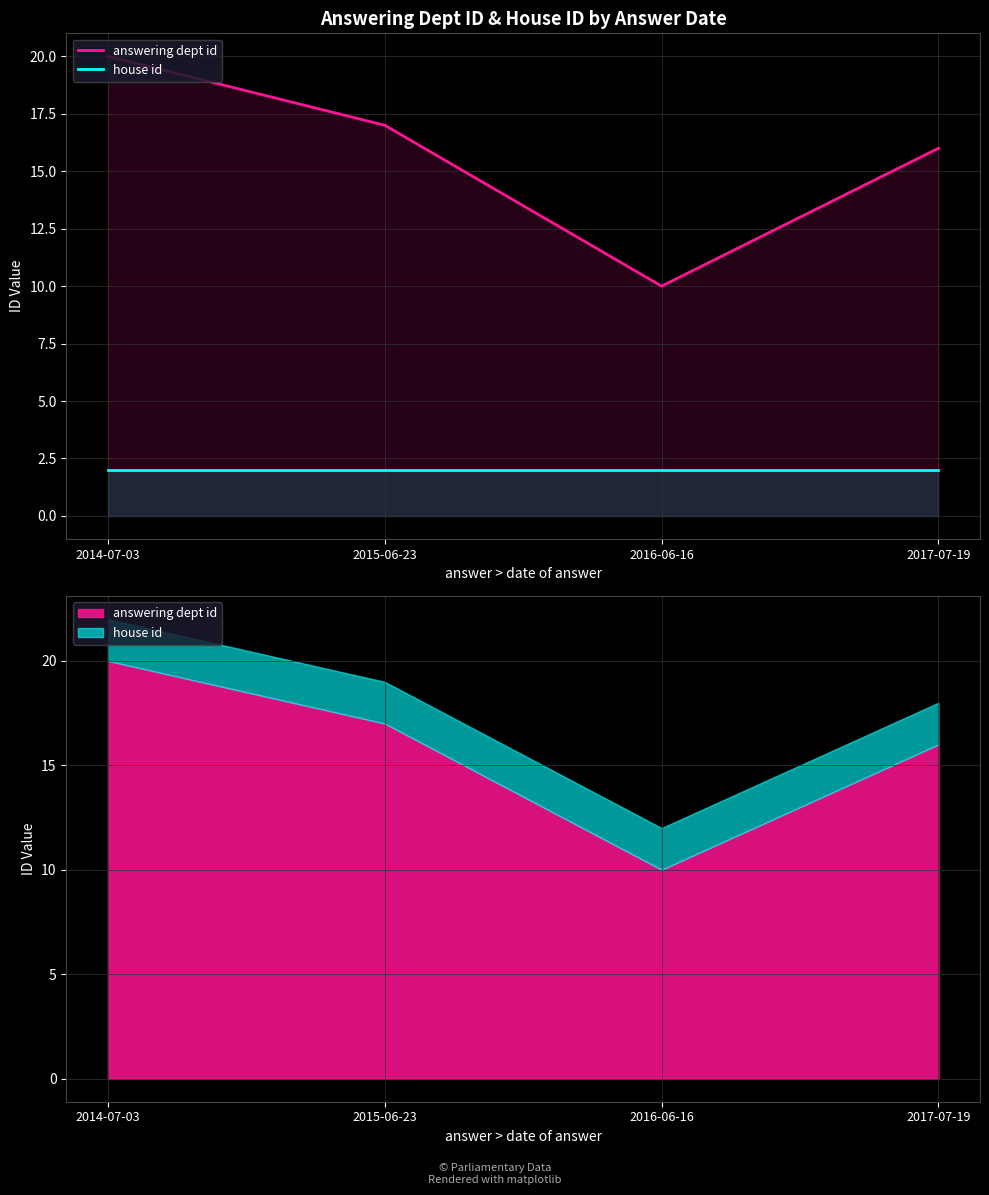

What is the difference between the answering dept id values at 2015-06-23 and 2014-07-03?

3